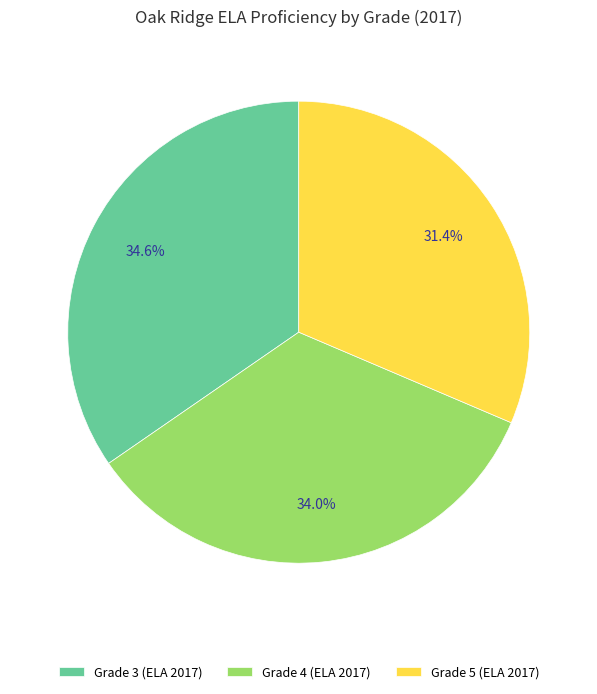

Which category has the smallest portion of the pie?

Grade 5